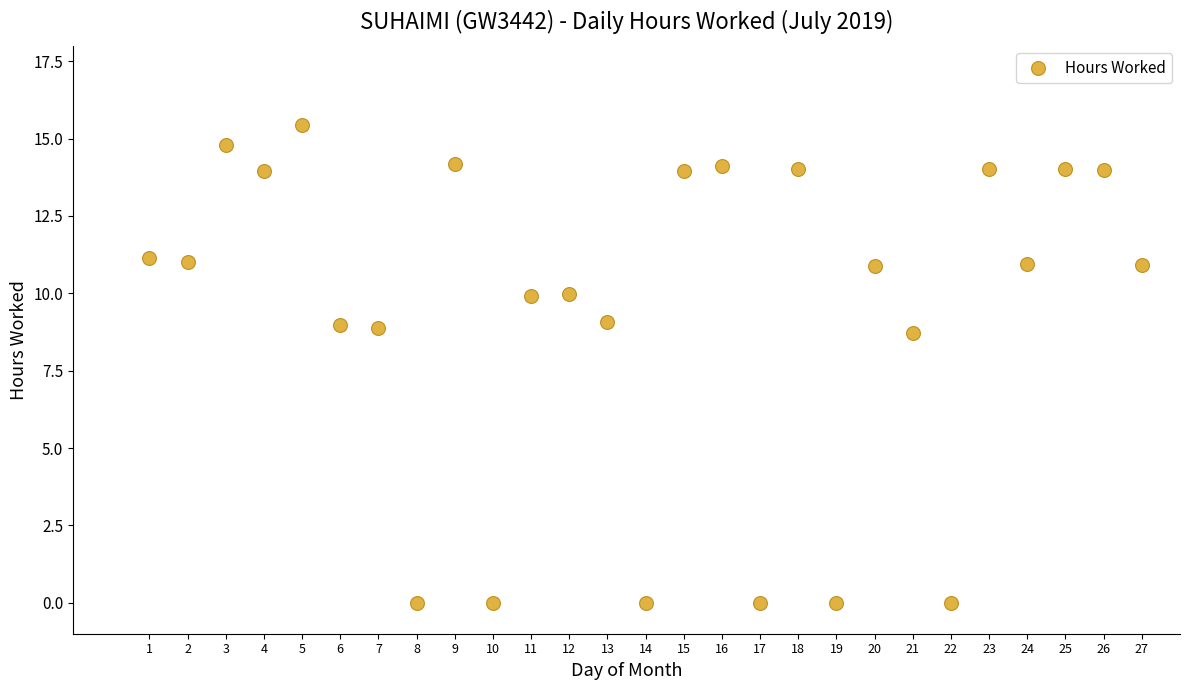

What is the range of Y values (max minus min)?

15.4